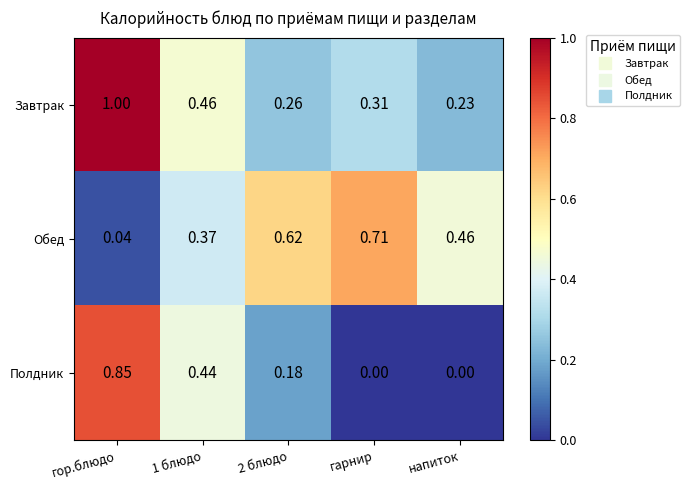

At which label is Обед closest to 0?

гор.блюдо